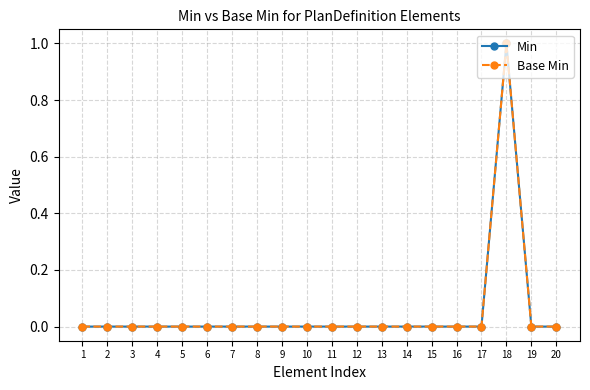

Which category has the highest value across all series?

18